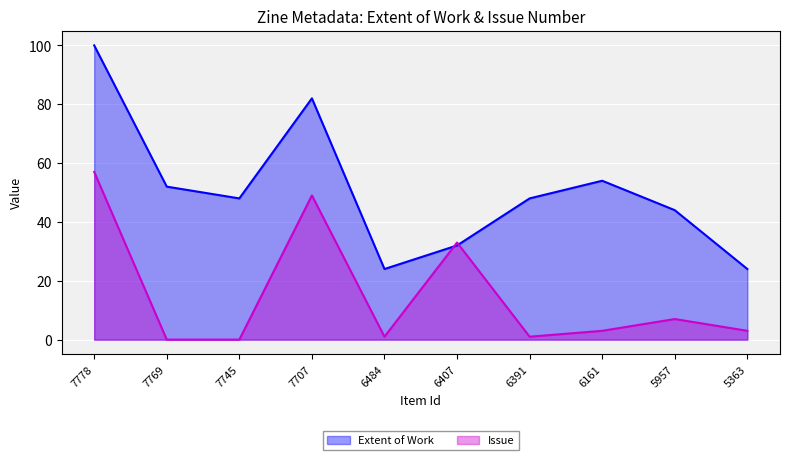

True or false: Issue has more than 1 interior local peaks.

True